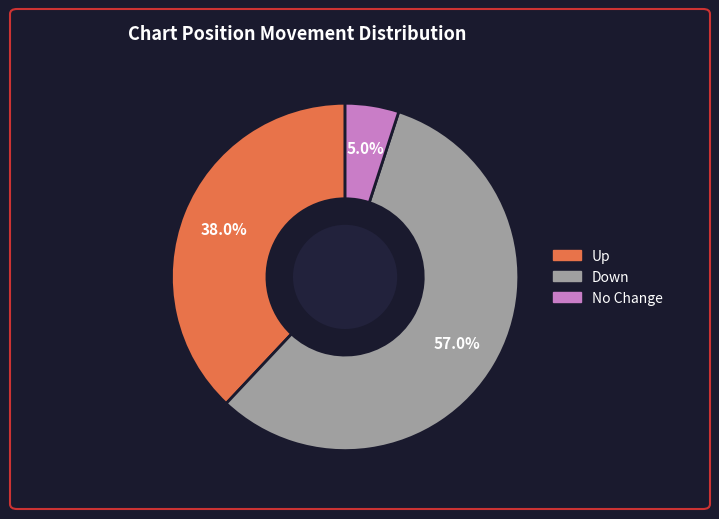

Does any single category account for the majority?

Yes